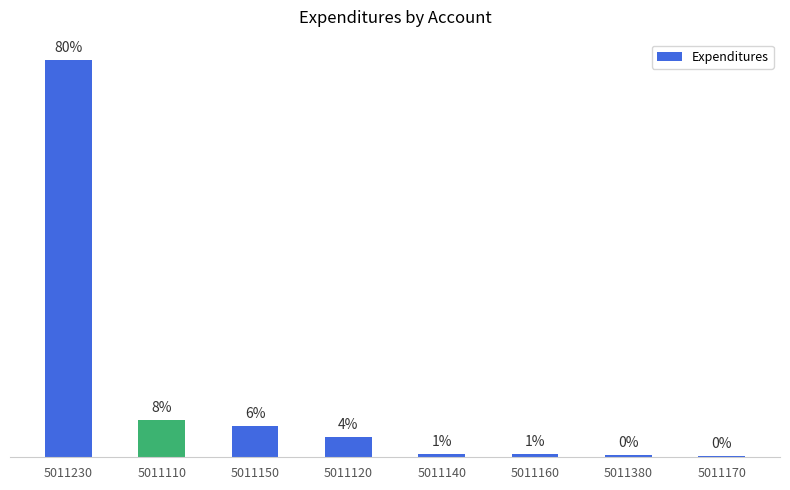

Does the chart contain any negative values?

No